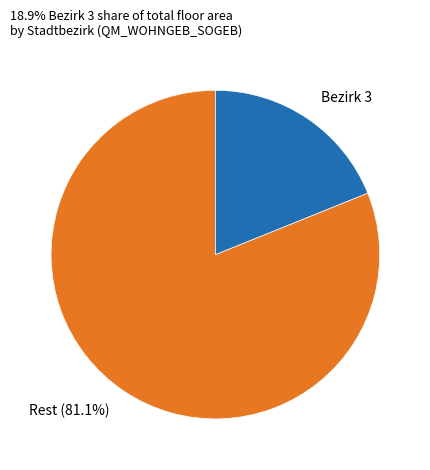

What is the smallest slice in the pie chart?

Bezirk 3